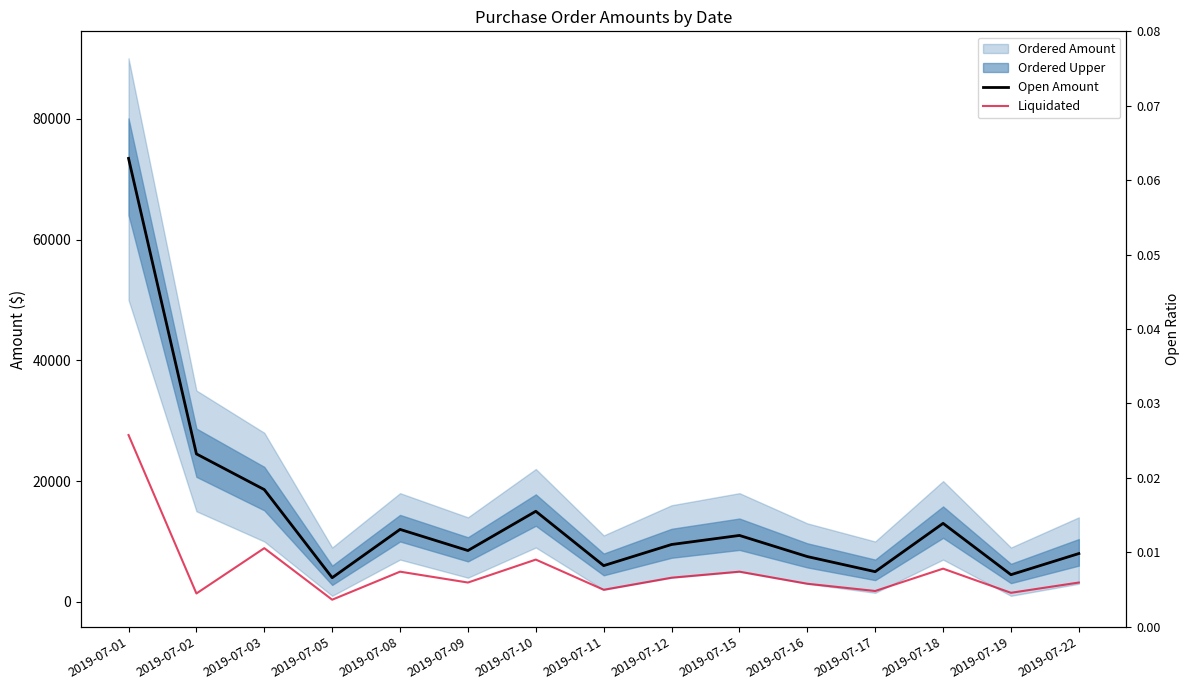

What is the highest value of the Open Amount series?

73441.9